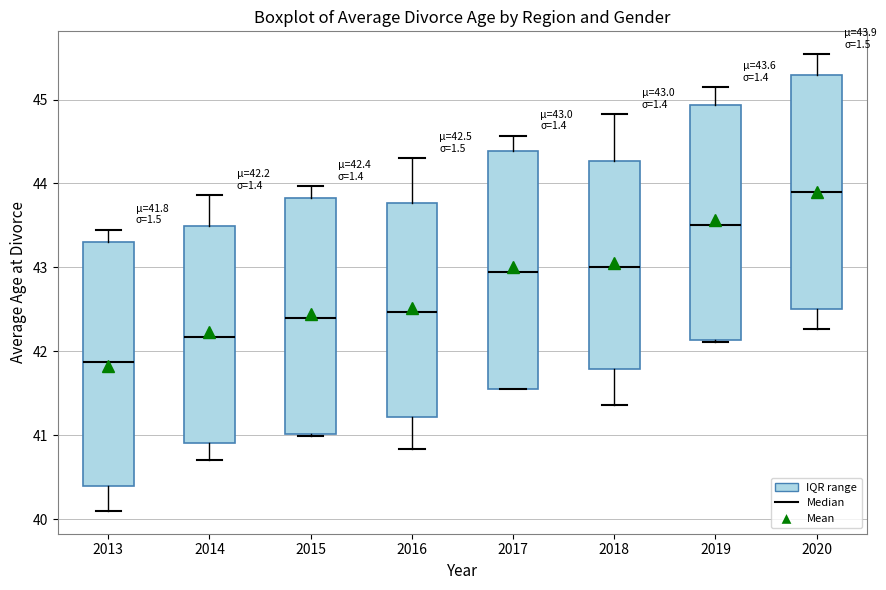

Which box's median line is the lowest?

2013